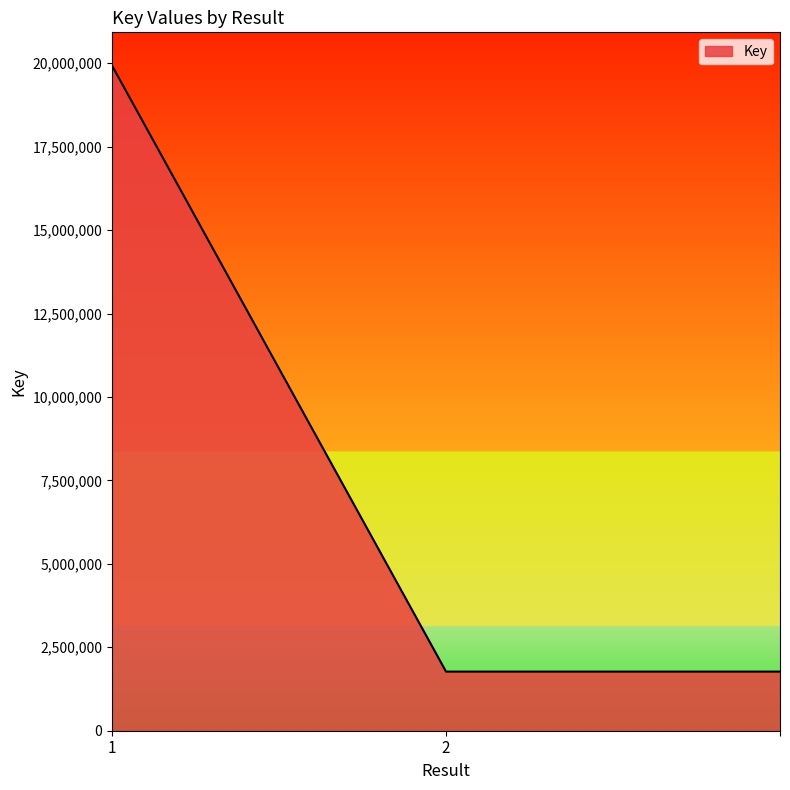

How many distinct data groups are displayed?

1